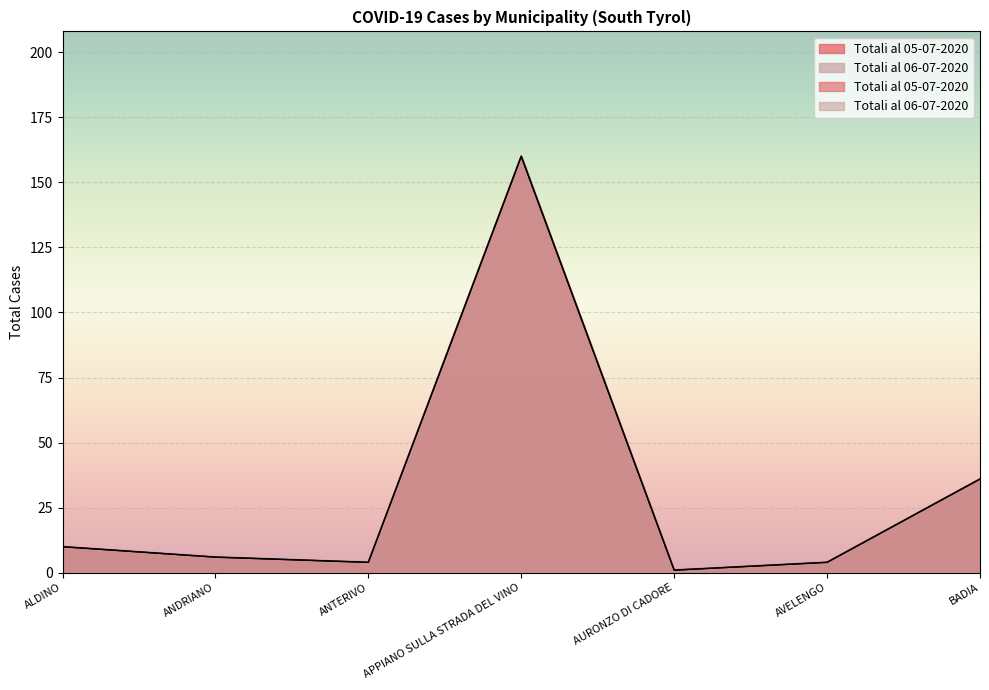

Does the chart display data point markers on the line(s)?

No